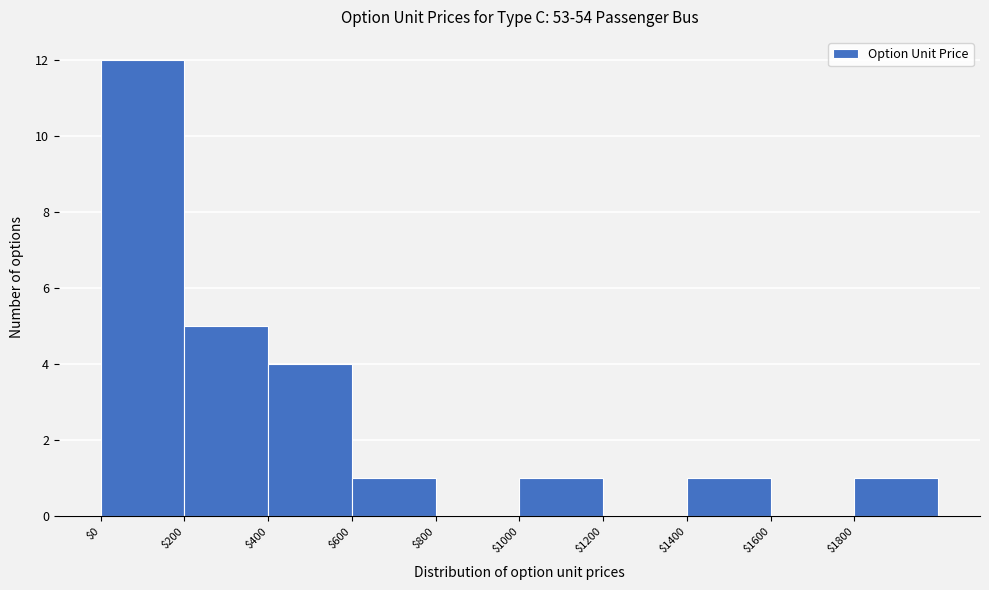

Reading left to right, list every bar in this chart as the range it spans on the x-axis followed by its height. The values are not printed on the chart, so give them approximately, as read against the axis.

0 to 200: 12
200 to 400: 5
400 to 600: 4
600 to 800: 1
800 to 1000: 0
1000 to 1200: 1
1200 to 1400: 0
1400 to 1600: 1
1600 to 1800: 0
1800 to 2000: 1